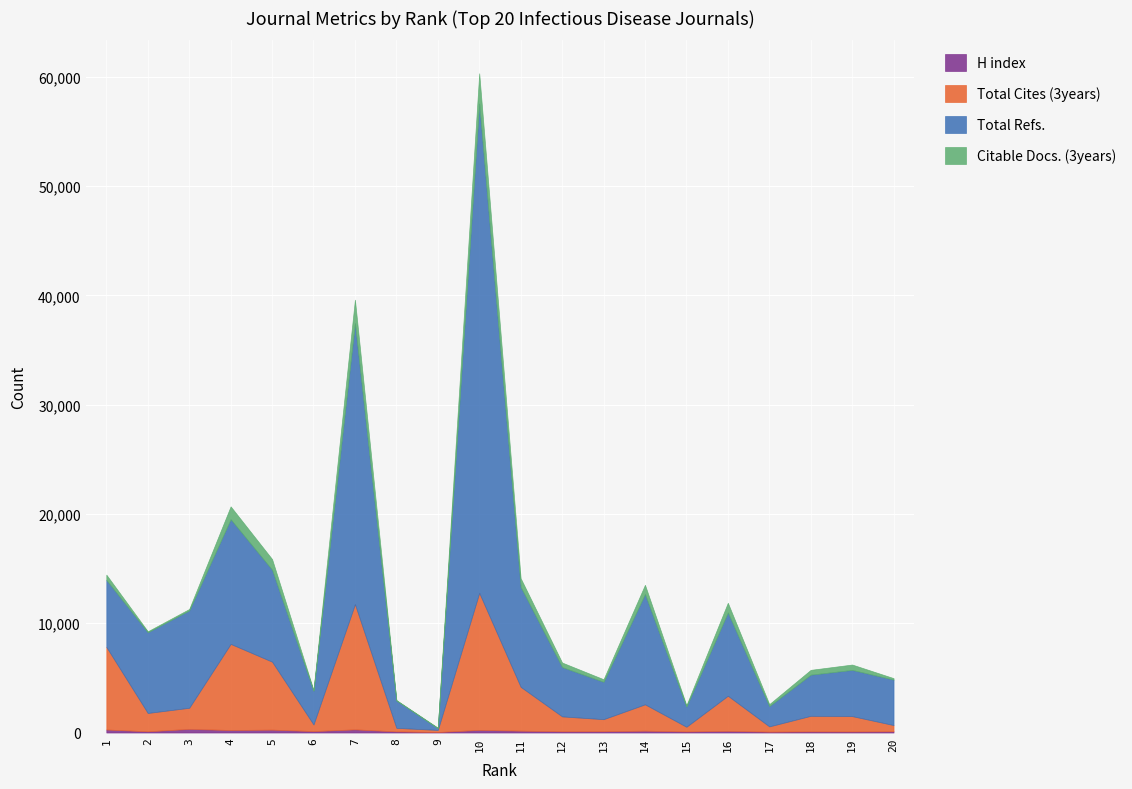

True or false: Total Refs. and Citable Docs. (3years) cross at least once.

False